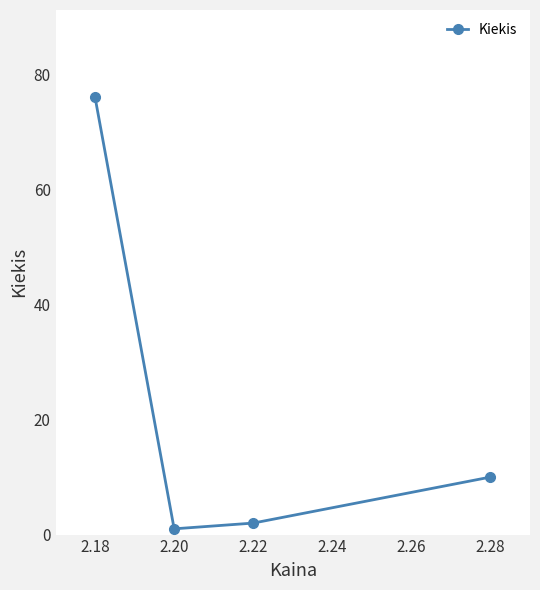

What is the change in value from 2.18 to 2.20?

-75